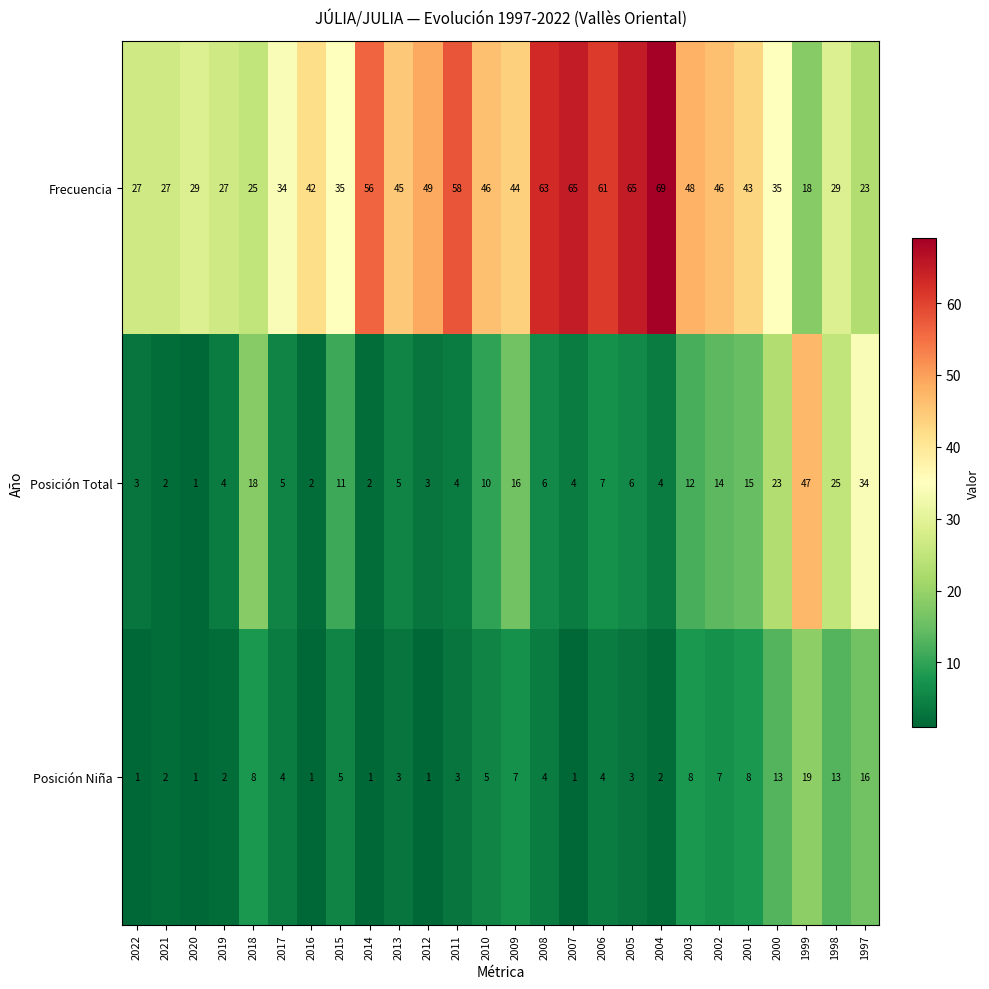

What is the difference between the maximum and minimum values in the Posición Total series?

46